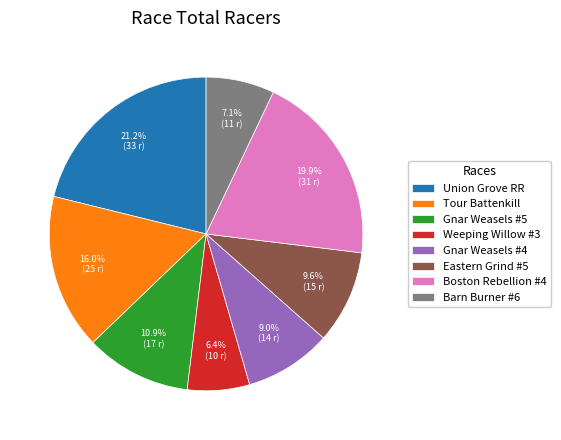

How many slices are in this pie chart?

8